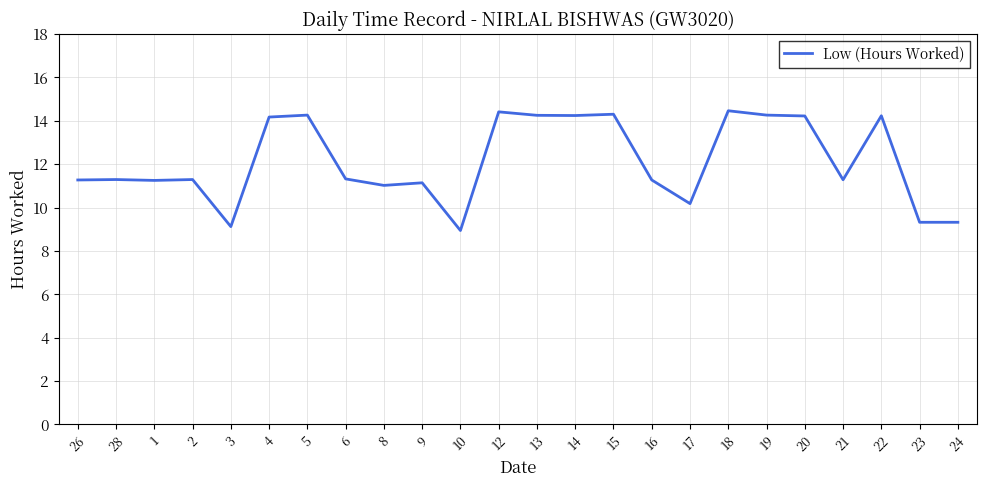

What is the difference between the maximum and minimum values?

5.5